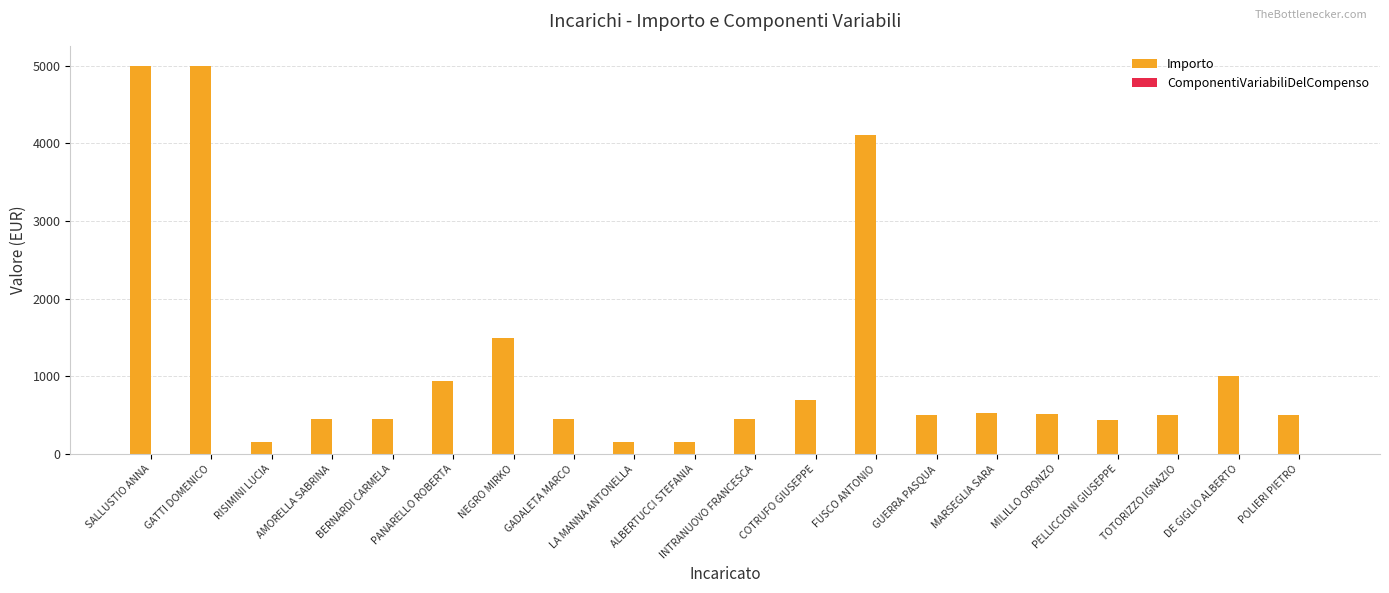

What position from the right is GATTI DOMENICO?

19